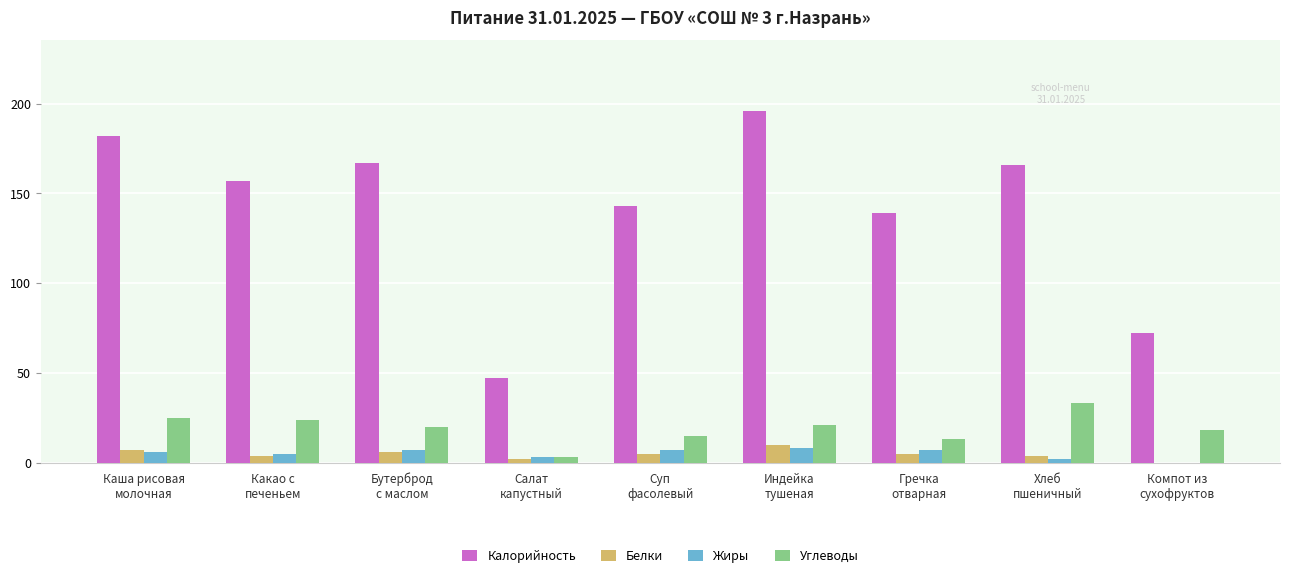

How many positive values does the Белки series have?

8